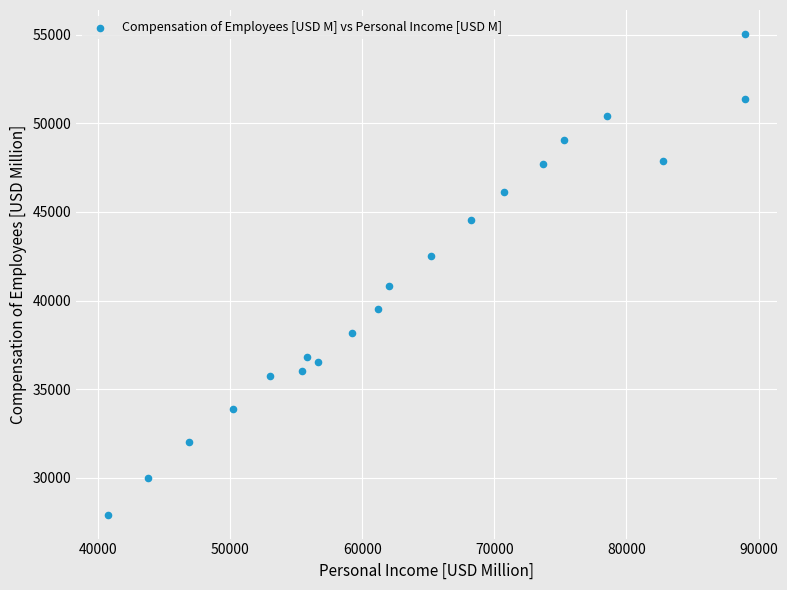

What is the range of Y values (max minus min)?

27095.8